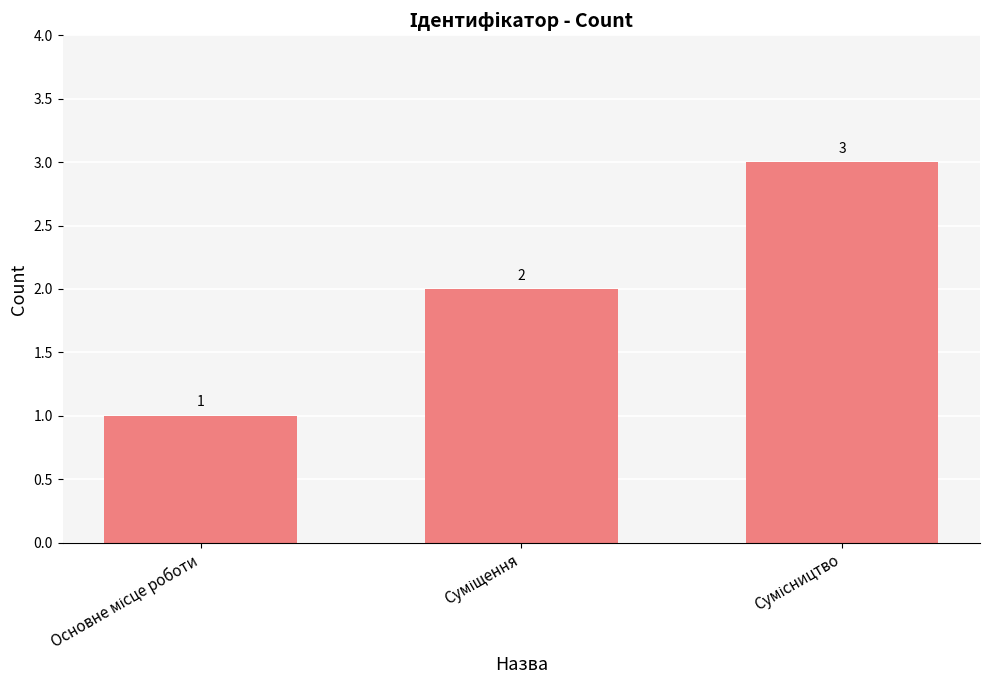

What is the sum of all values?

6